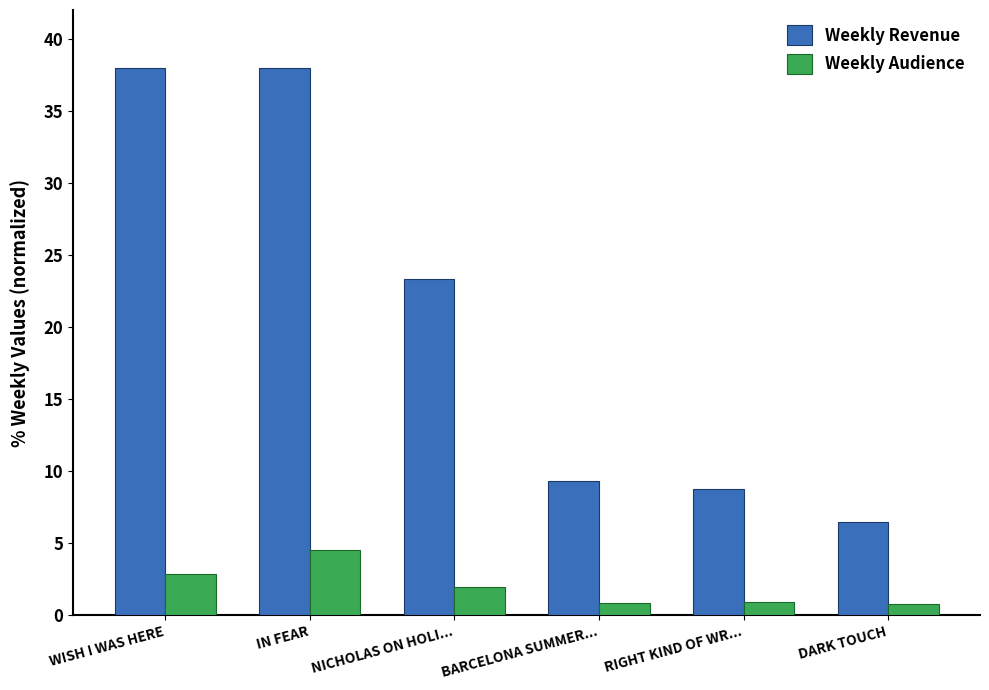

The Weekly Audience series shows 0.8 at BARCELONA SUMMER.... True or false?

True